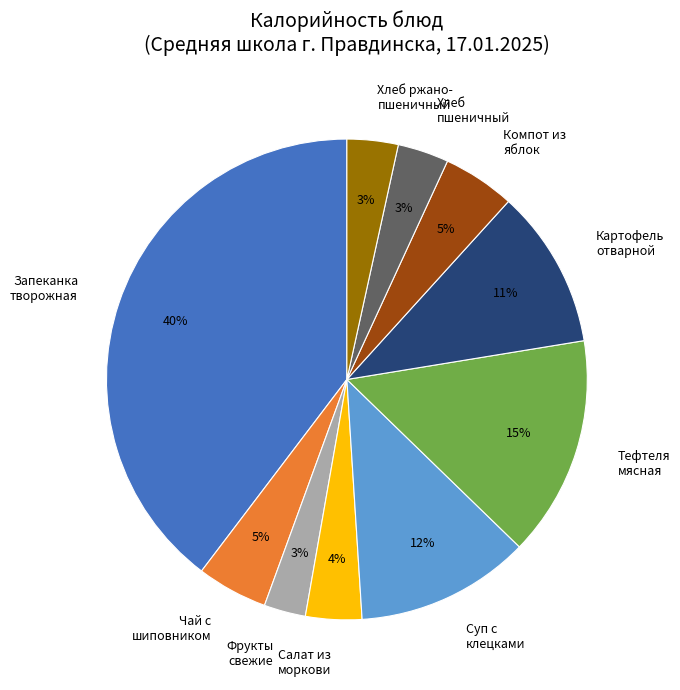

To the nearest percent, what is the difference between the largest and smallest slice percentages?

37%